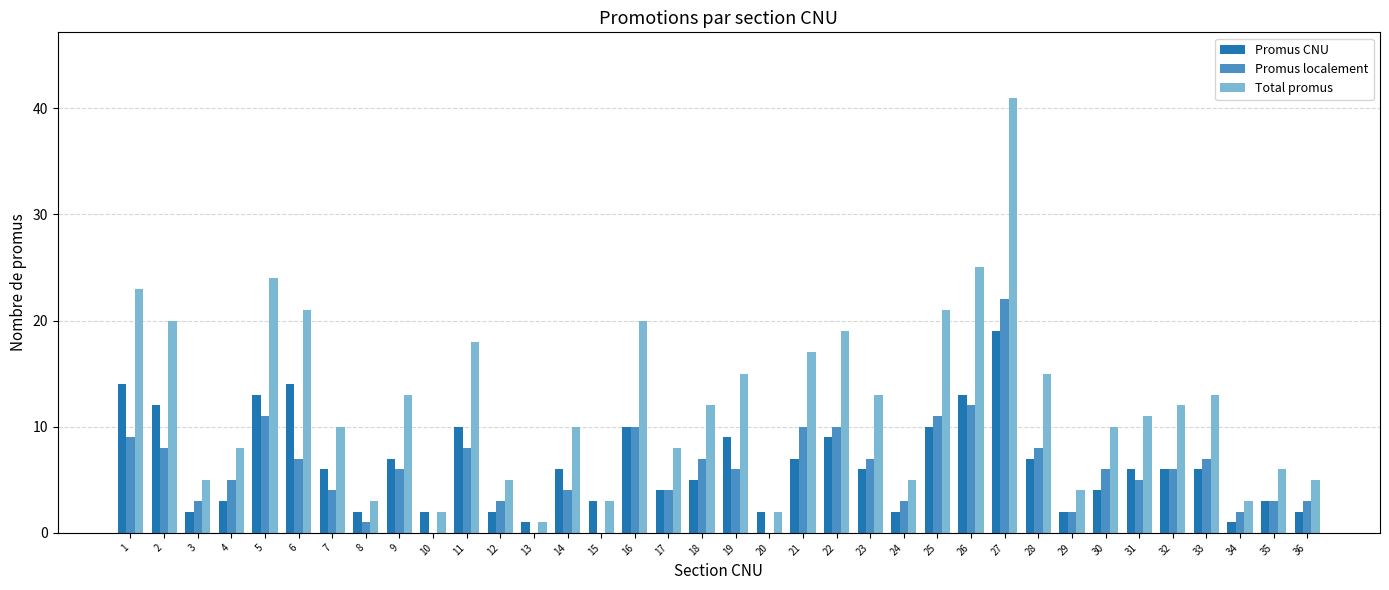

At which category is the sum across all series the highest?

27